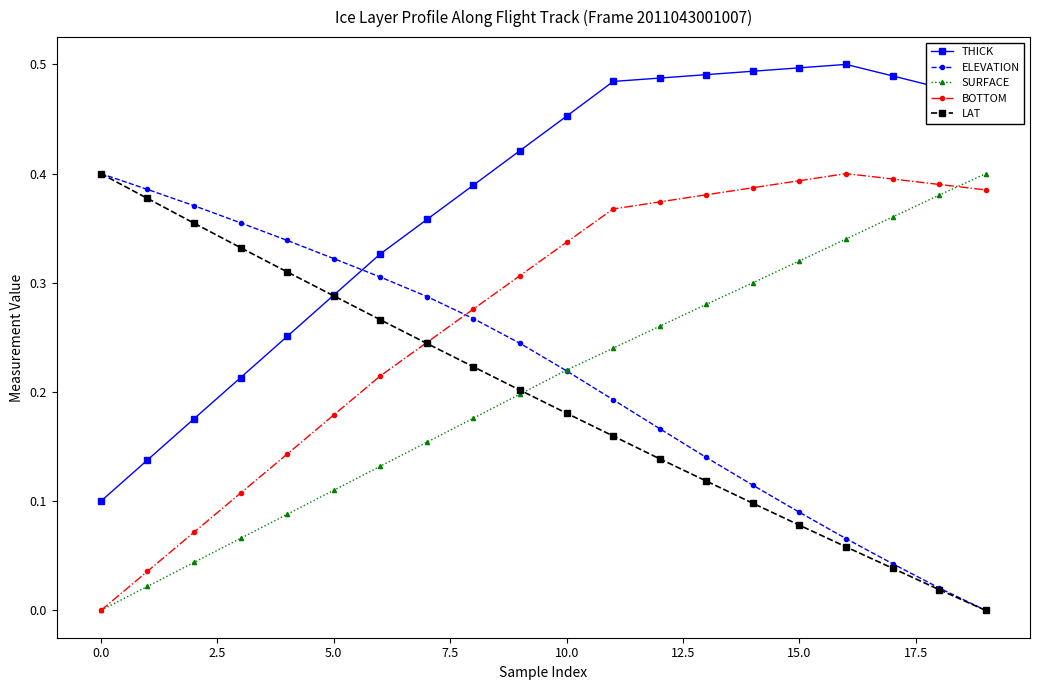

Which series has the largest total across all categories?

THICK